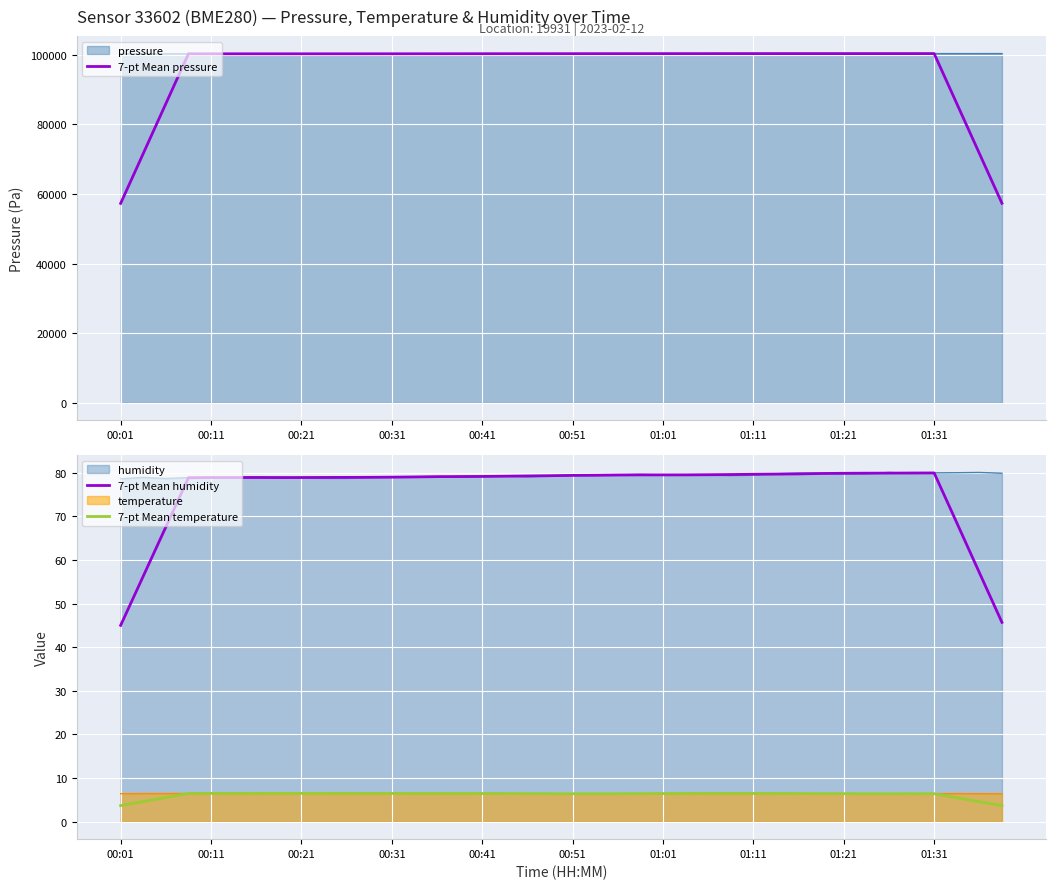

How many categories are shown in the chart?

40